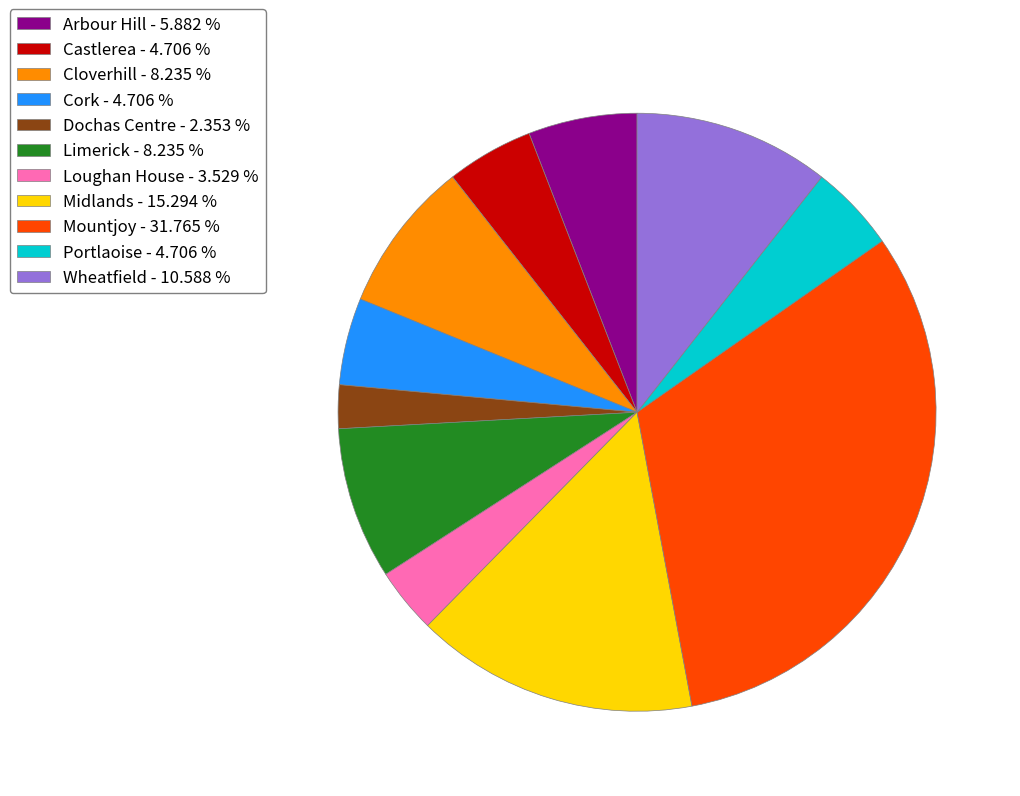

What is the ratio of the value at Arbour Hill - 5.882 % to the value at Limerick - 8.235 %?

0.7